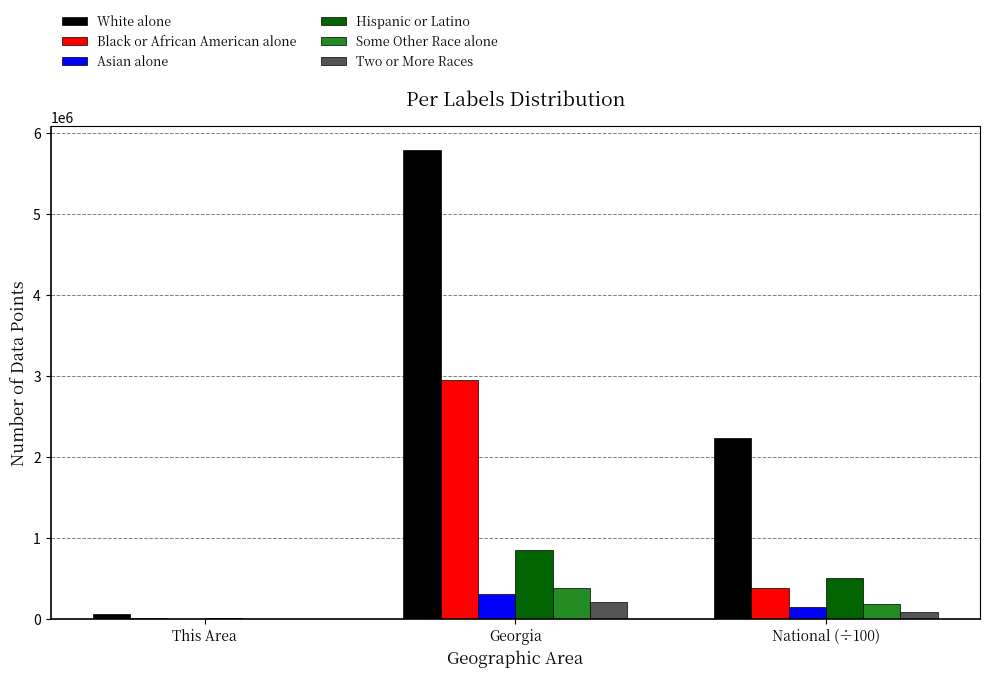

Between This Area and Georgia, which series saw the biggest shift?

White alone